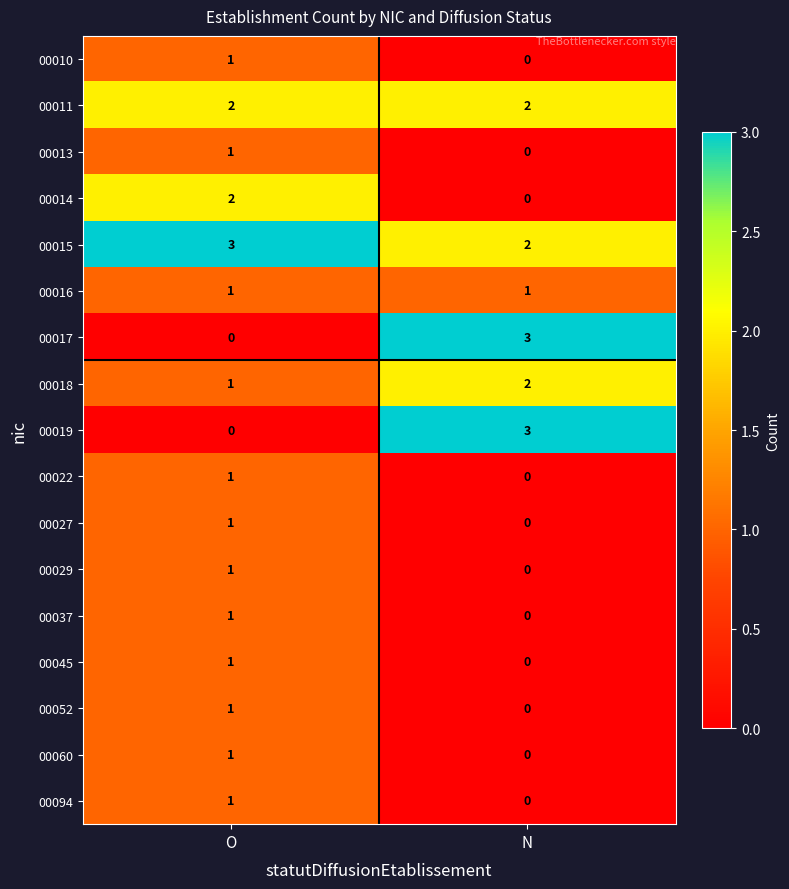

At how many categories does at least one series exceed 2?

2